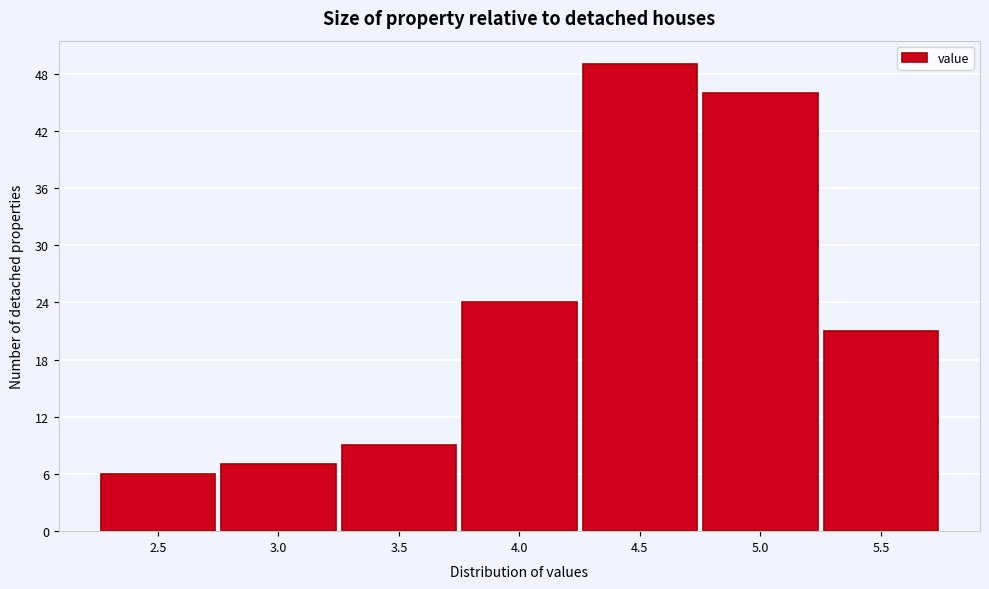

Reading left to right, transcribe all the data shown in this chart.

2.5=6	3.0=7	3.5=9	4.0=24	4.5=49	5.0=46	5.5=21